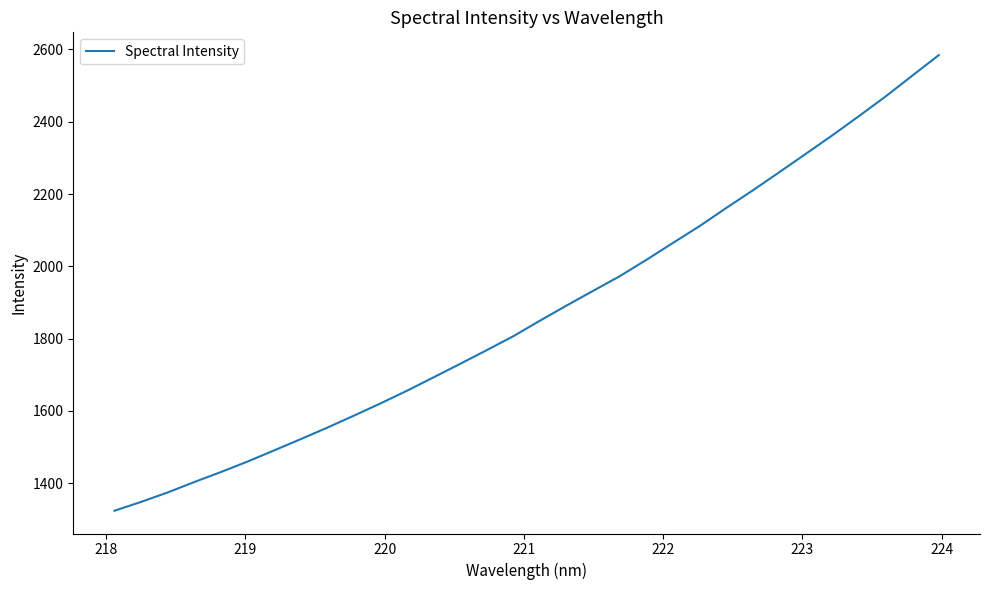

What is the difference between the maximum and minimum values?

1260.3